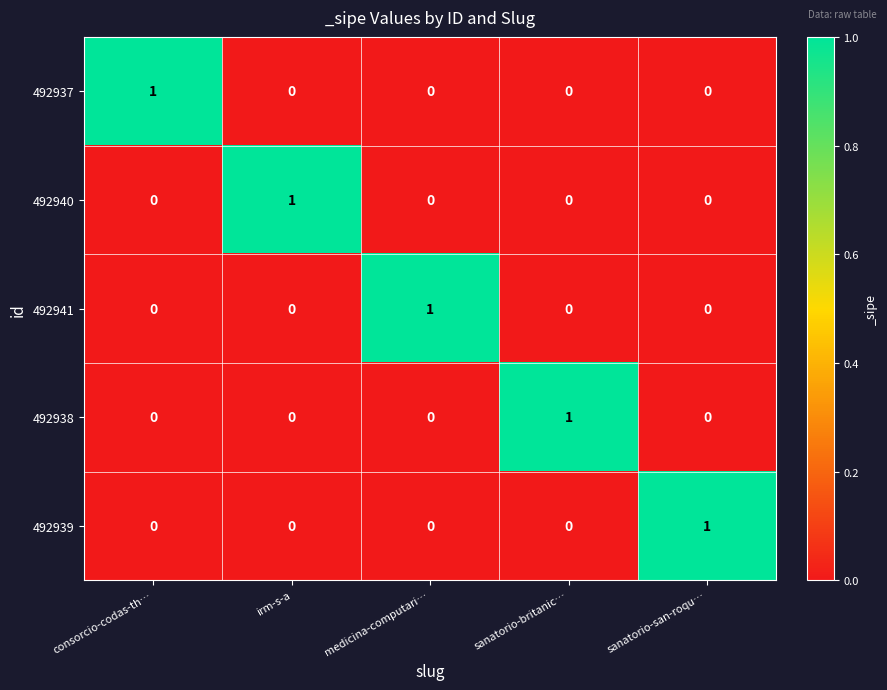

Reading right to left, what are all the values shown in this chart?

492937: sanatorio-san-roqu…=0	sanatorio-britanic…=0	medicina-computari…=0	irm-s-a=0	consorcio-codas-th…=1
492940: sanatorio-san-roqu…=0	sanatorio-britanic…=0	medicina-computari…=0	irm-s-a=1	consorcio-codas-th…=0
492941: sanatorio-san-roqu…=0	sanatorio-britanic…=0	medicina-computari…=1	irm-s-a=0	consorcio-codas-th…=0
492938: sanatorio-san-roqu…=0	sanatorio-britanic…=1	medicina-computari…=0	irm-s-a=0	consorcio-codas-th…=0
492939: sanatorio-san-roqu…=1	sanatorio-britanic…=0	medicina-computari…=0	irm-s-a=0	consorcio-codas-th…=0